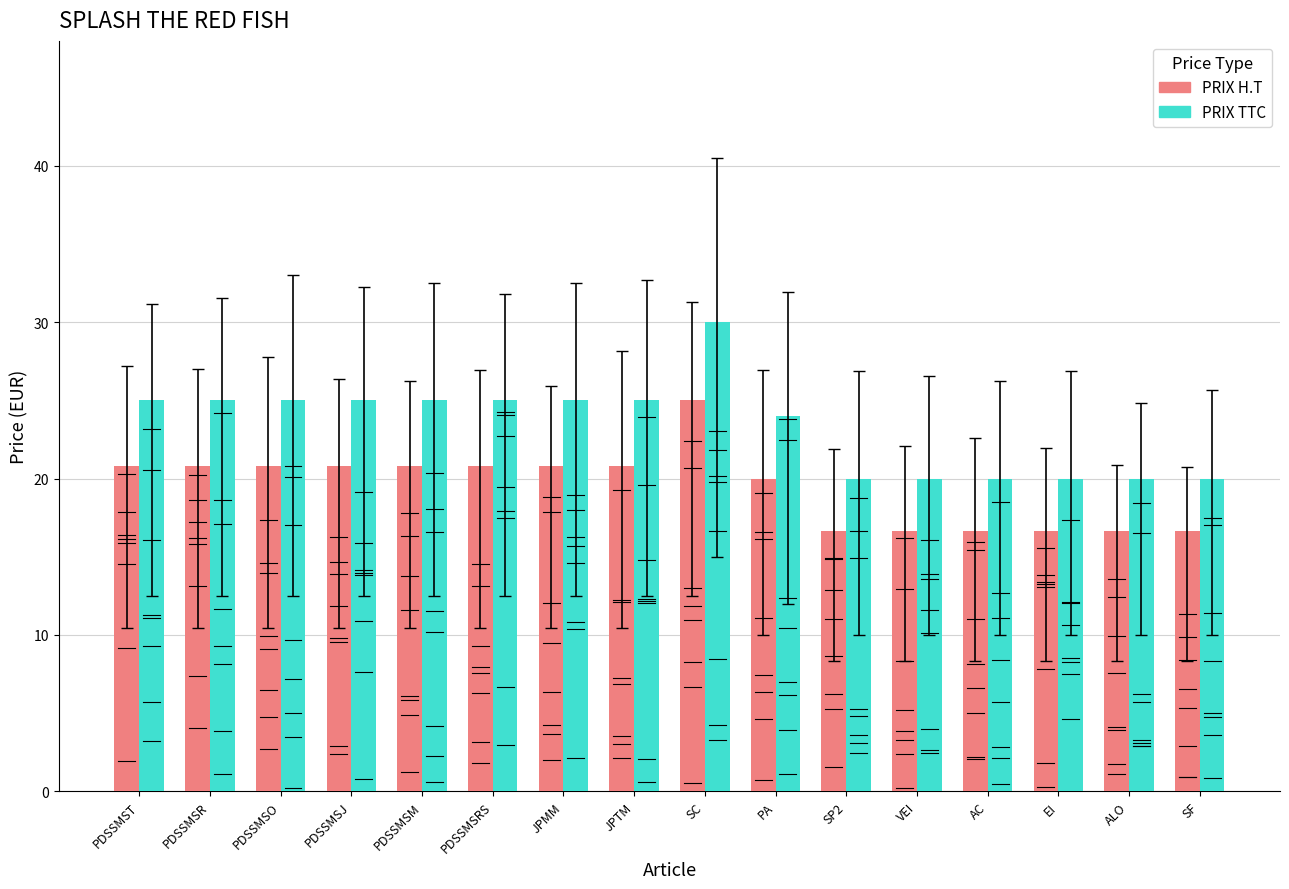

Which label corresponds to the largest value in the chart?

SC